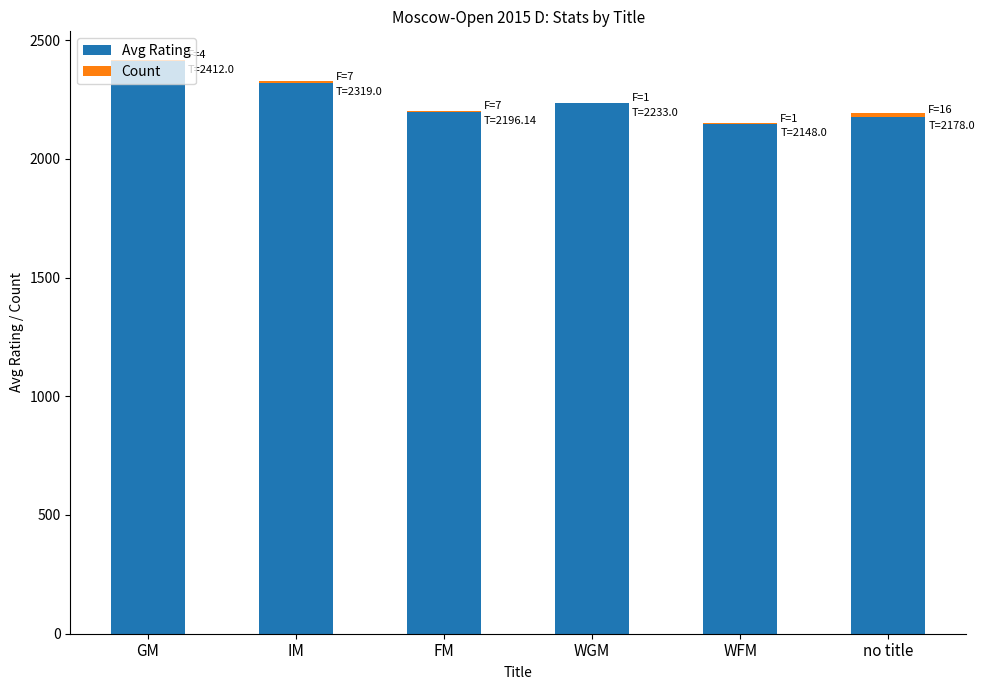

At which category is the sum across all series the highest?

GM